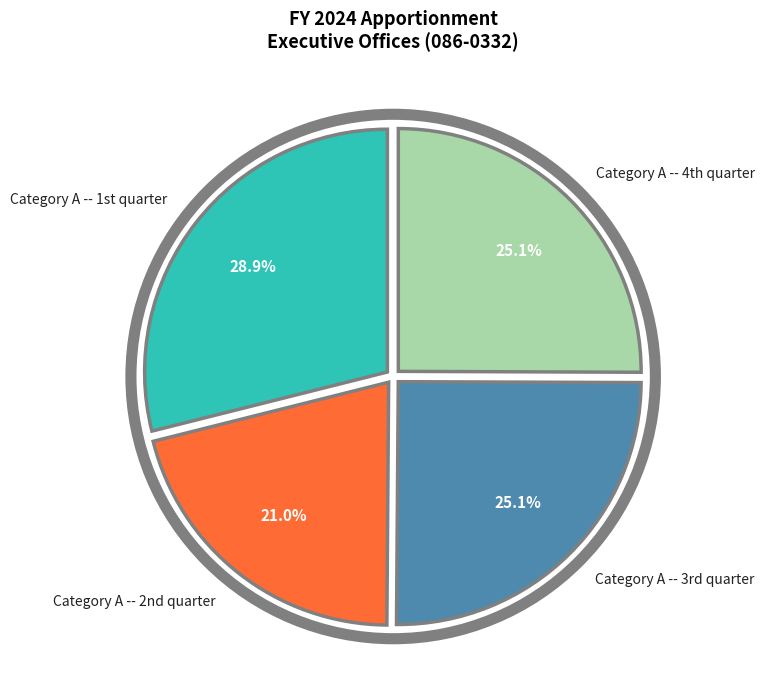

Count the number of slices in the pie.

4